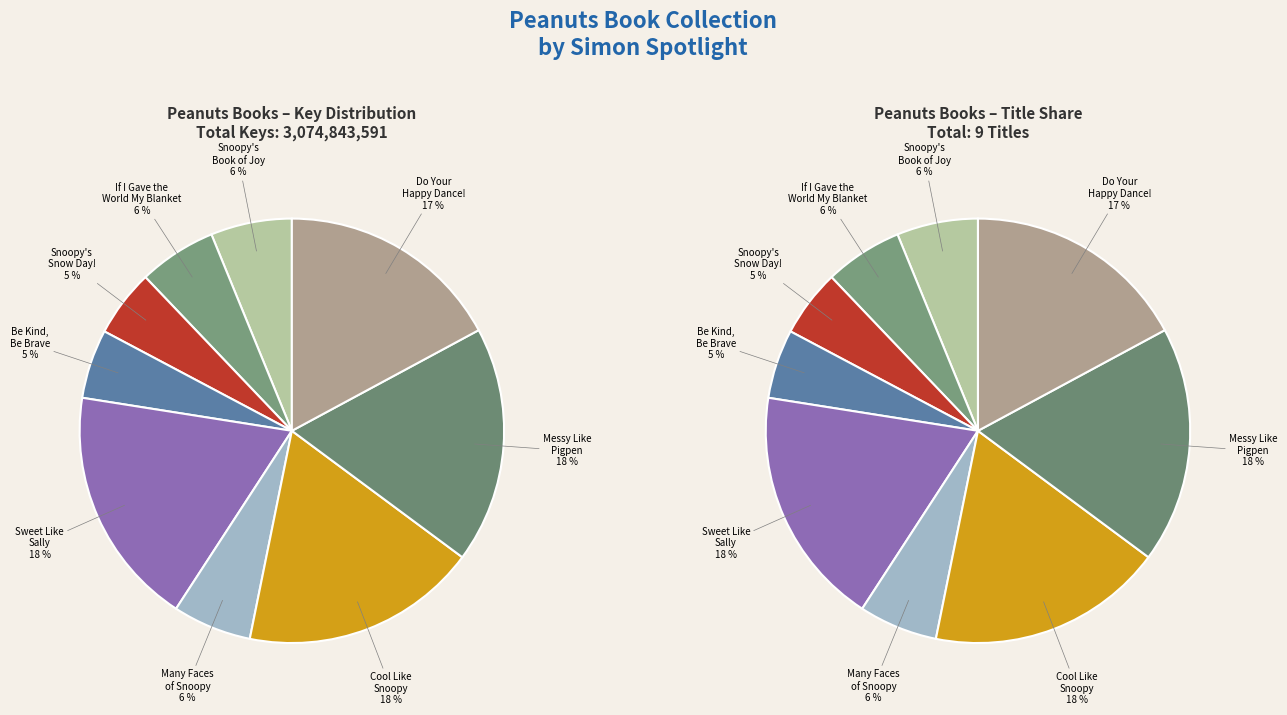

Is there any slice that represents more than half of the pie?

No